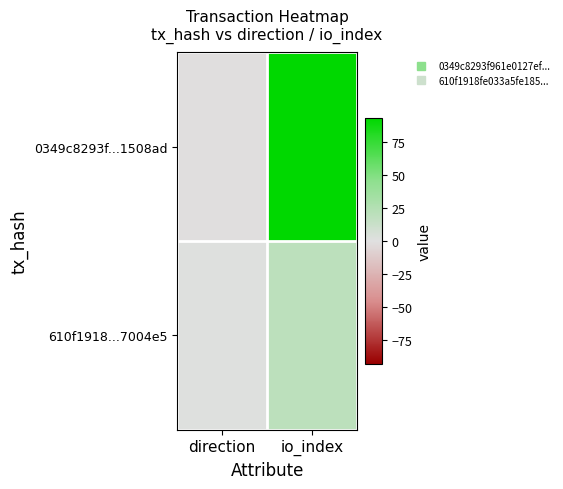

Reading left to right, extract all data points from this chart.

0349c8293f...1508ad: direction=-1	io_index=93
610f1918...7004e5: direction=1	io_index=20